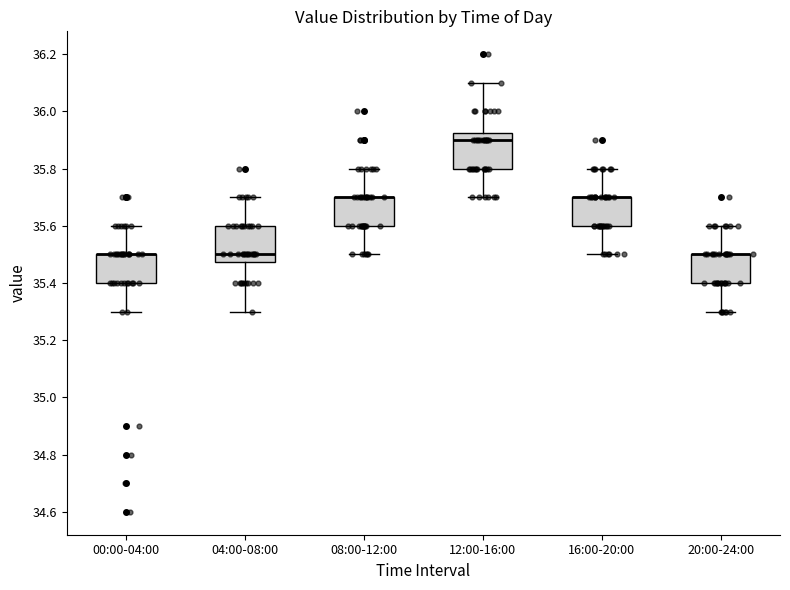

Where is the lower edge of the box for 16:00-20:00 on the y-axis? The values are not printed on the chart, so give them approximately, as read against the axis.

35.60